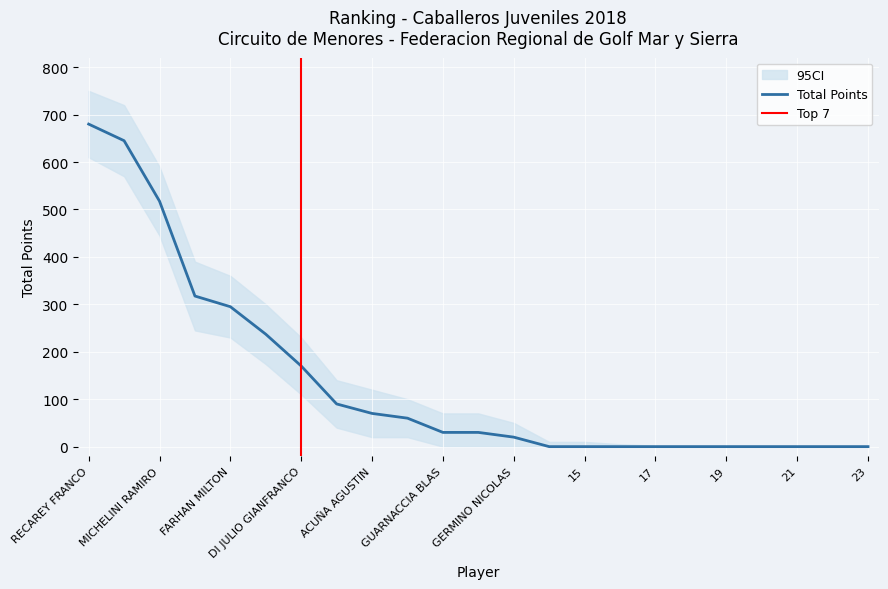

What is the difference between the second highest and second lowest values?

645.0